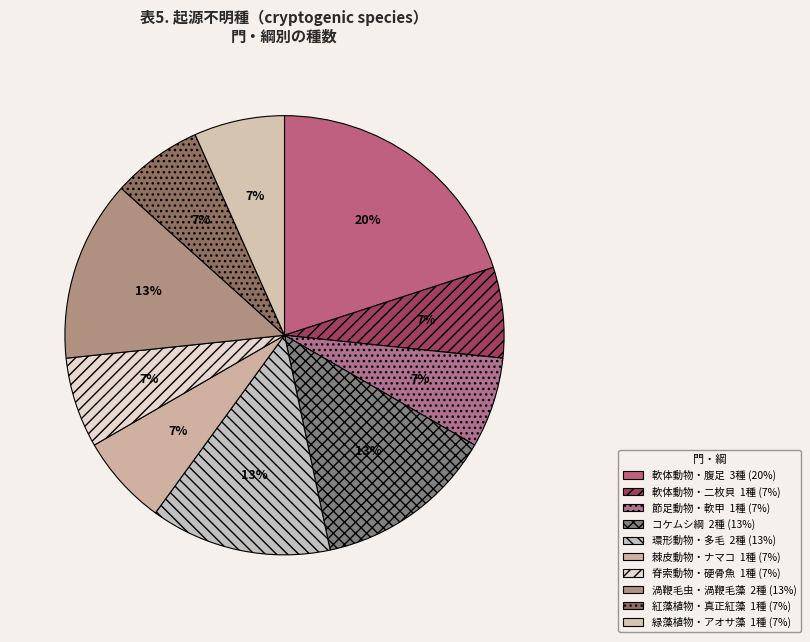

To the nearest percent, what percentage of the pie is 脊索動物・硬骨魚?

7%